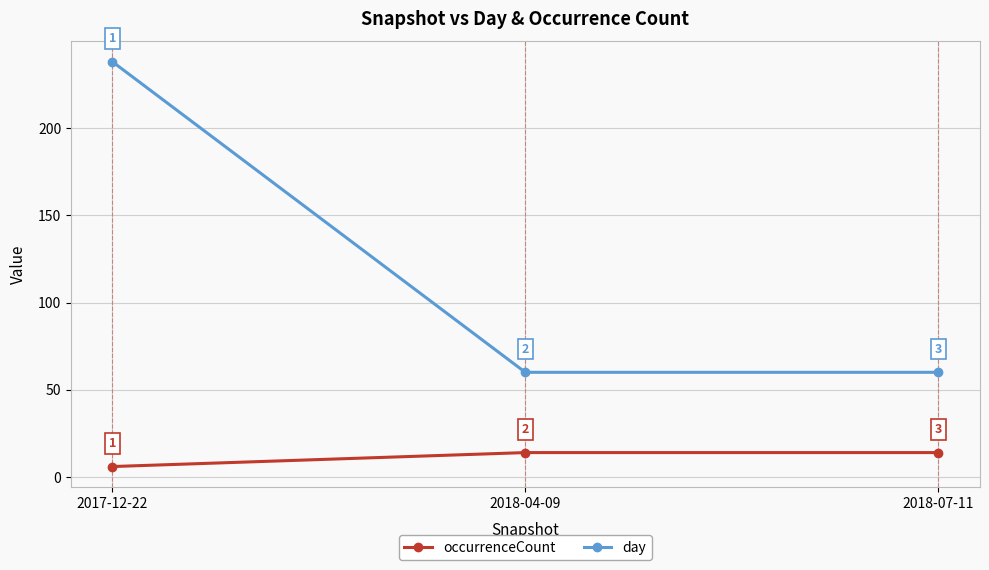

What is the highest value of the occurrenceCount series?

14